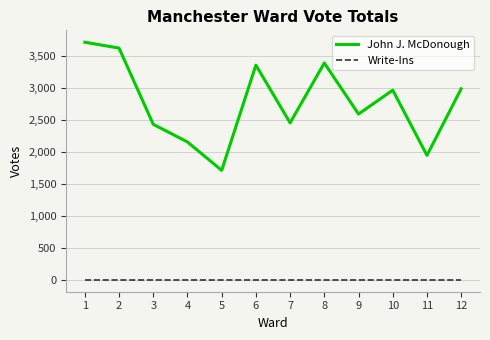

Does the chart have visible grid lines?

Yes